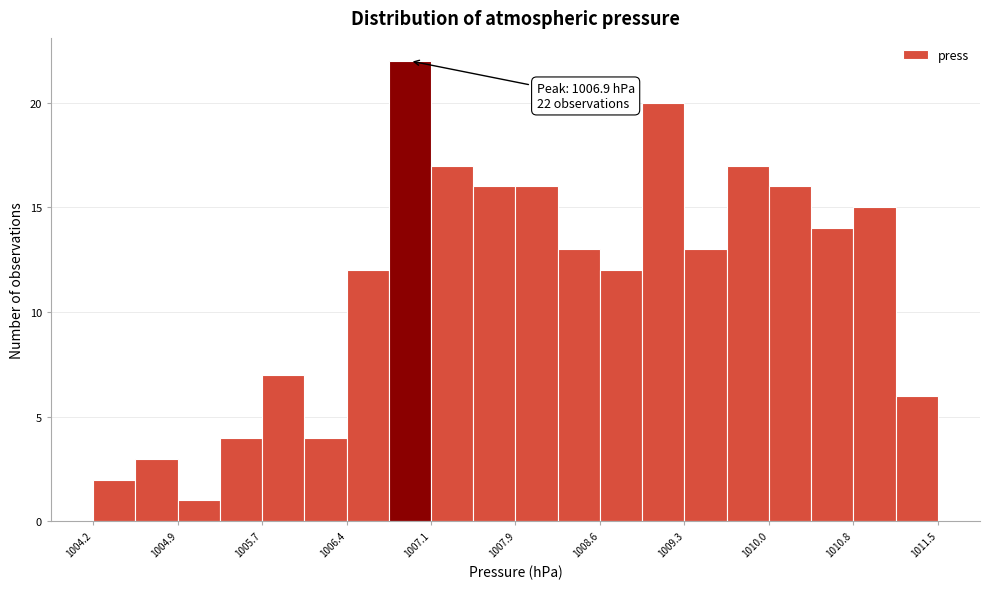

Read against the x-axis, roughly where is the centre of the tallest bar?

1006.9